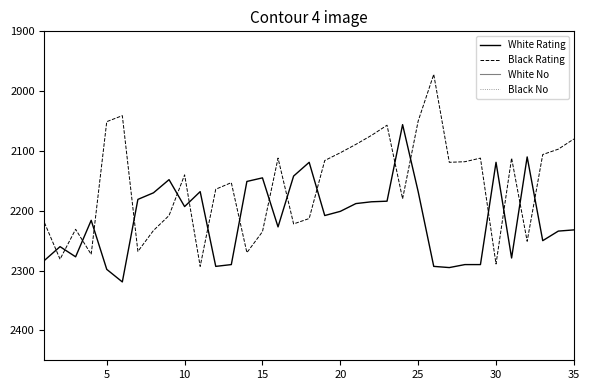

Which series has the largest range (max minus min)?

Black Rating